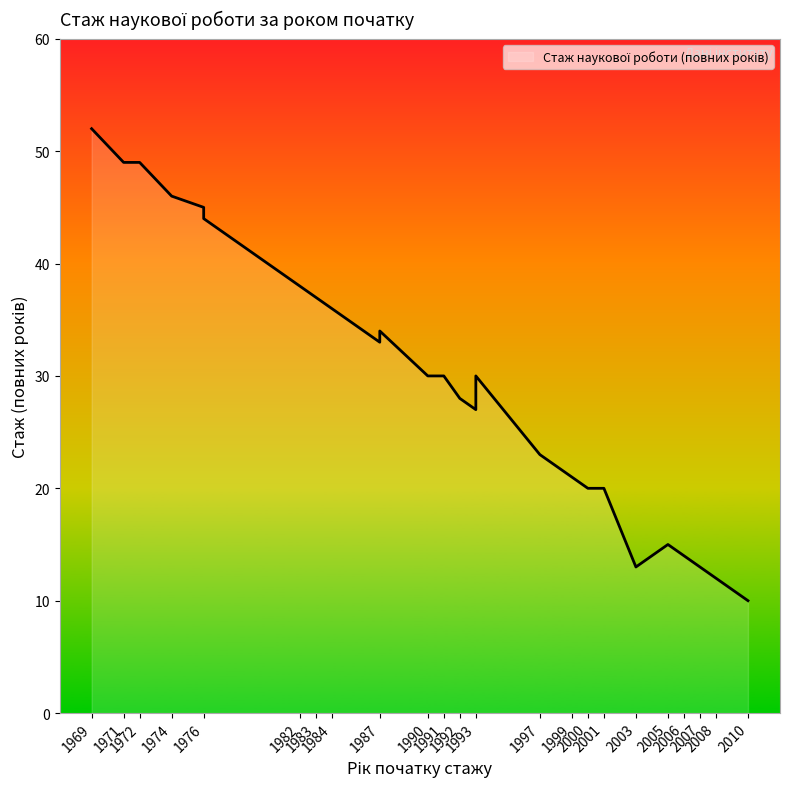

Which label corresponds to the smallest value in the chart?

2010